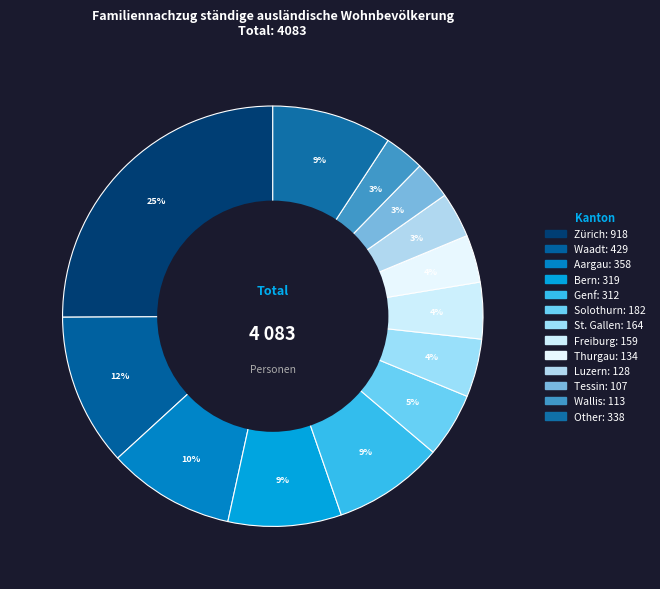

To the nearest percent, what portion does Waadt represent?

12%